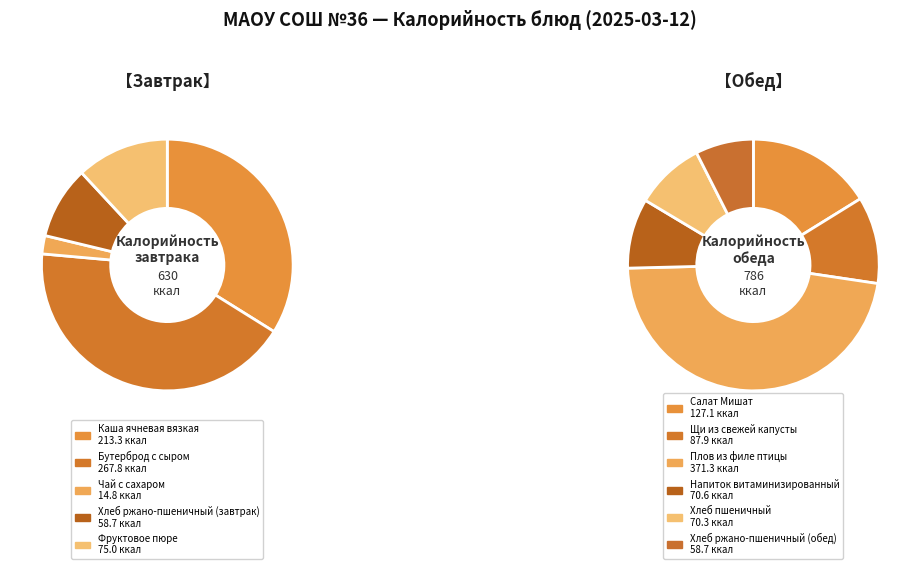

How many segments does this pie chart have?

11